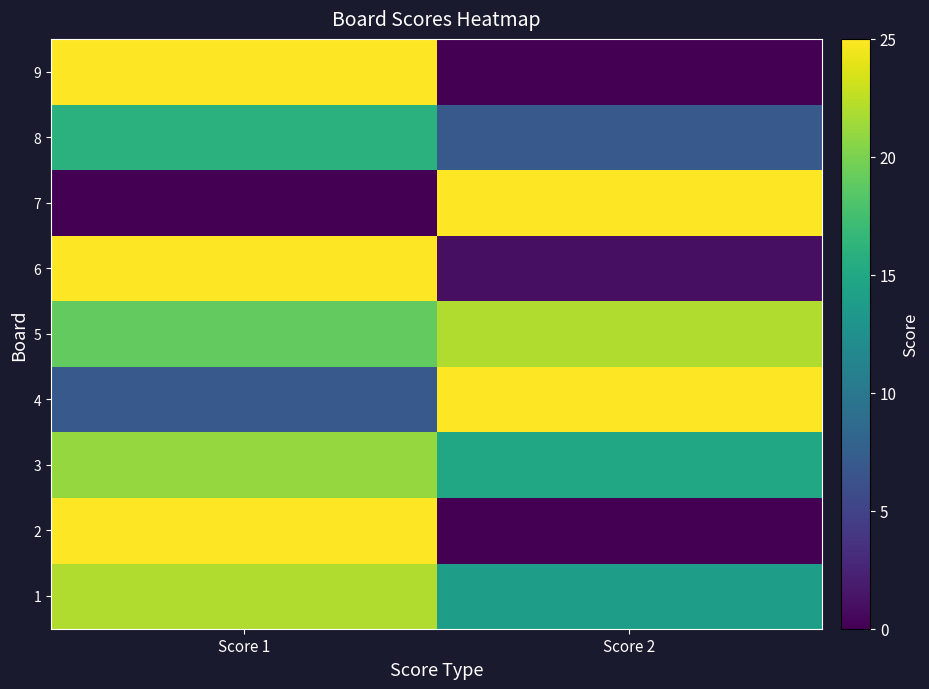

Reading left to right, extract all data points from this chart.

1: Score 1=22	Score 2=14
2: Score 1=25	Score 2=0
3: Score 1=21	Score 2=15
4: Score 1=7	Score 2=25
5: Score 1=19	Score 2=22
6: Score 1=25	Score 2=1
7: Score 1=0	Score 2=25
8: Score 1=16	Score 2=7
9: Score 1=25	Score 2=0